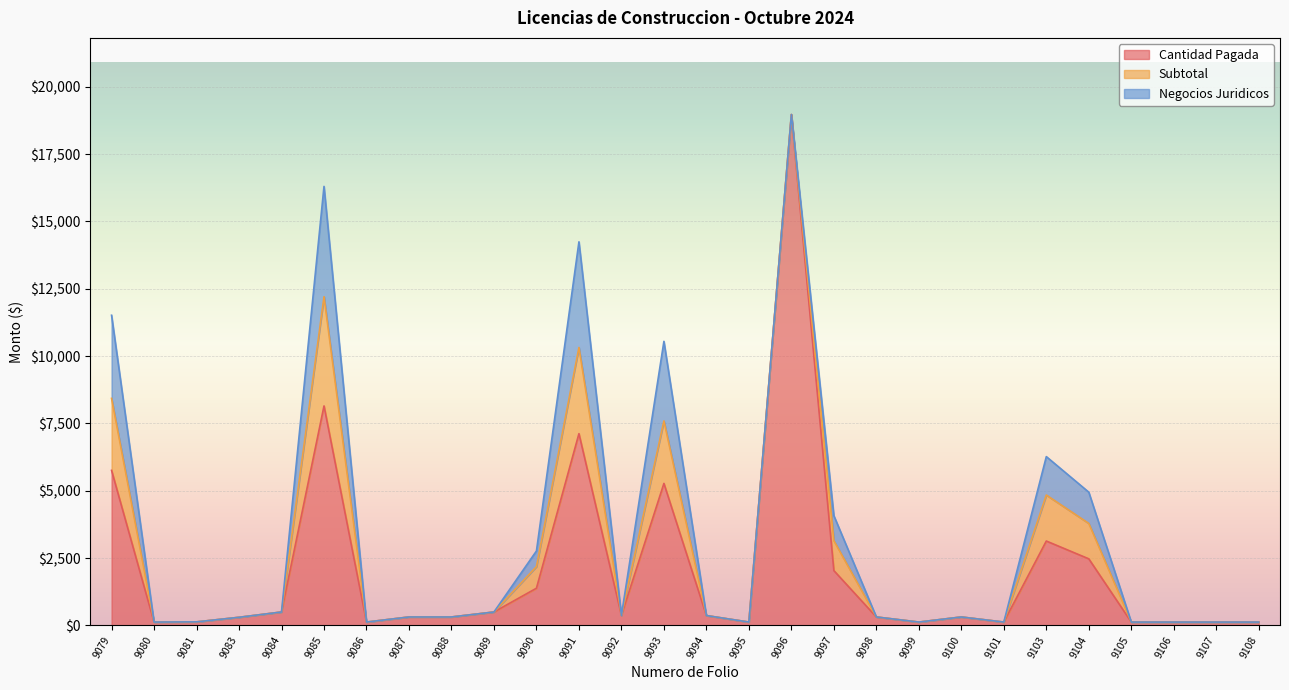

At which label does Subtotal reach its minimum?

9080